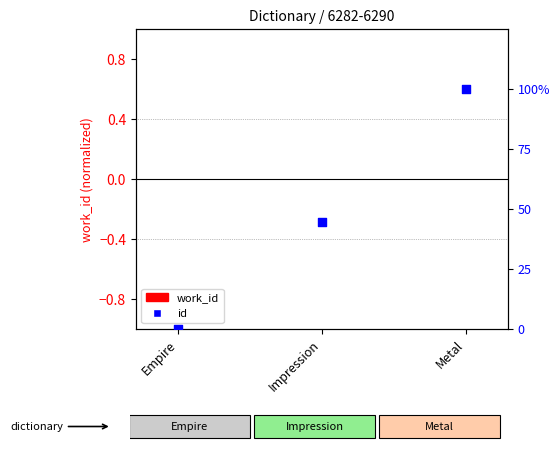

What are all the series names shown in the legend?

work_id, id